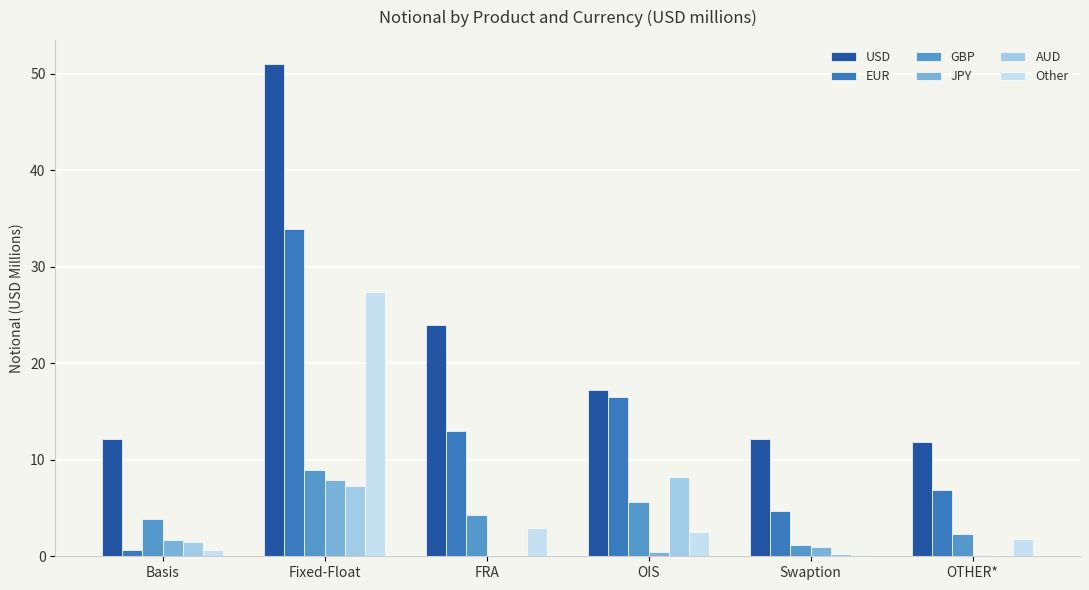

Is it true that EUR equals 4.7 at Swaption?

True